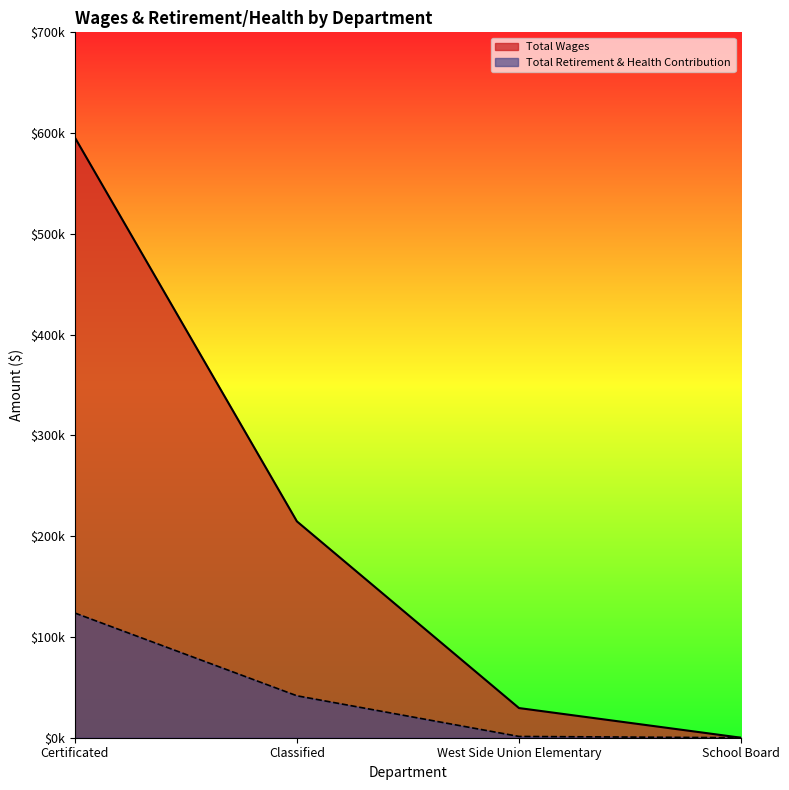

What is the label of the 2nd point from the left?

Classified